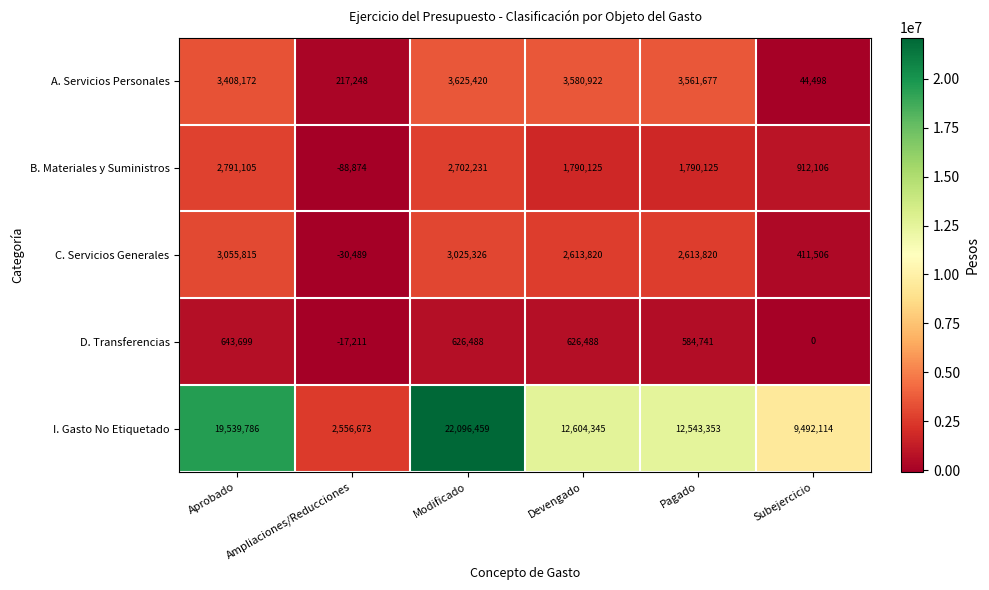

At which label is I. Gasto No Etiquetado closest to 12326566?

Pagado